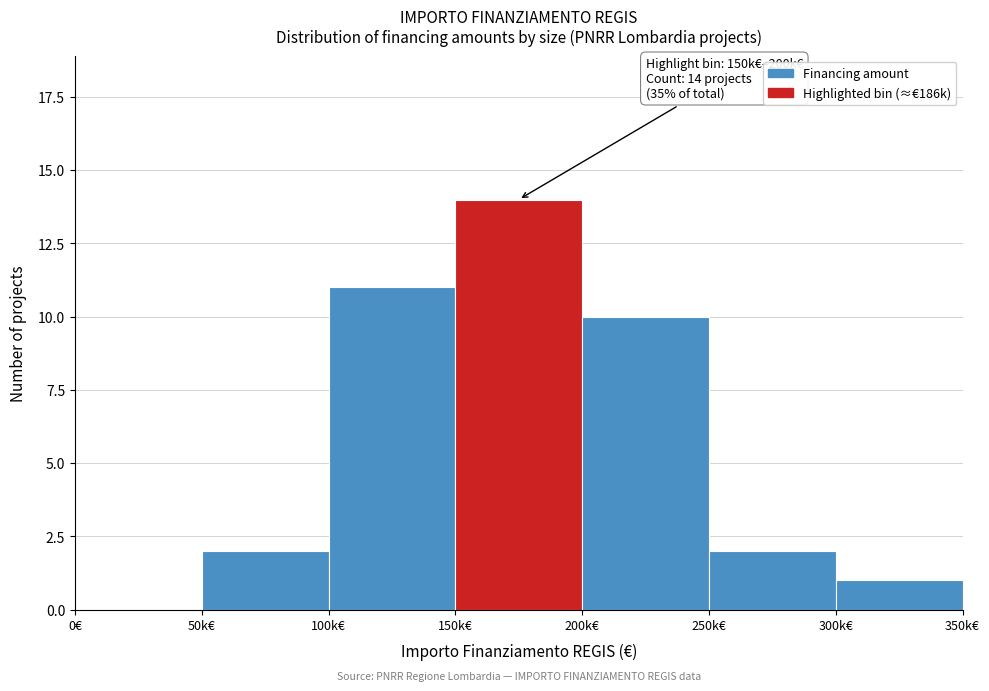

Reading right to left, transcribe all the data shown in this chart.

300k€=1	250k€=2	200k€=10	150k€=14	100k€=11	50k€=2	0€=0